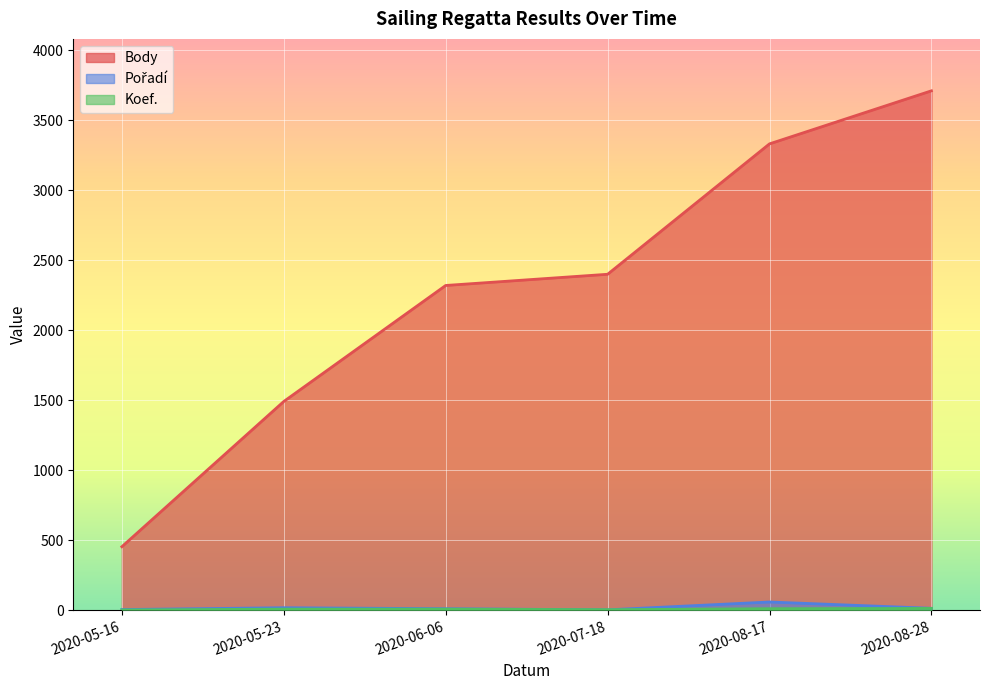

Which label corresponds to the largest value in the chart?

2020-08-28